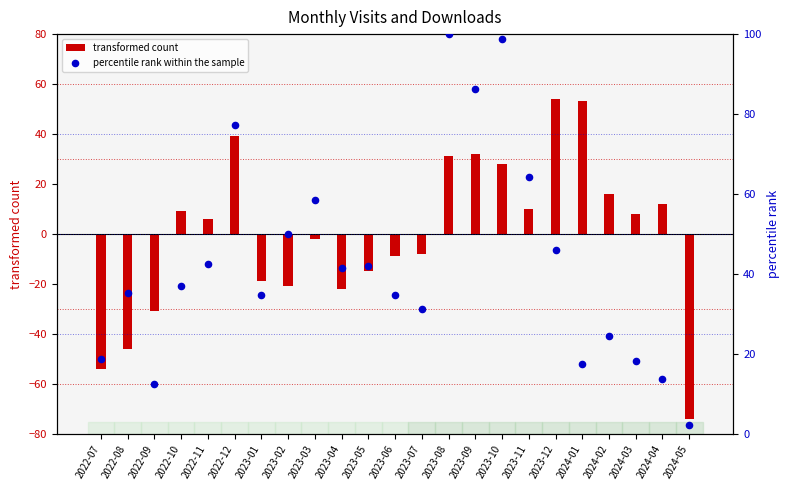

What is the total value across all series at 2022-08?

-10.6